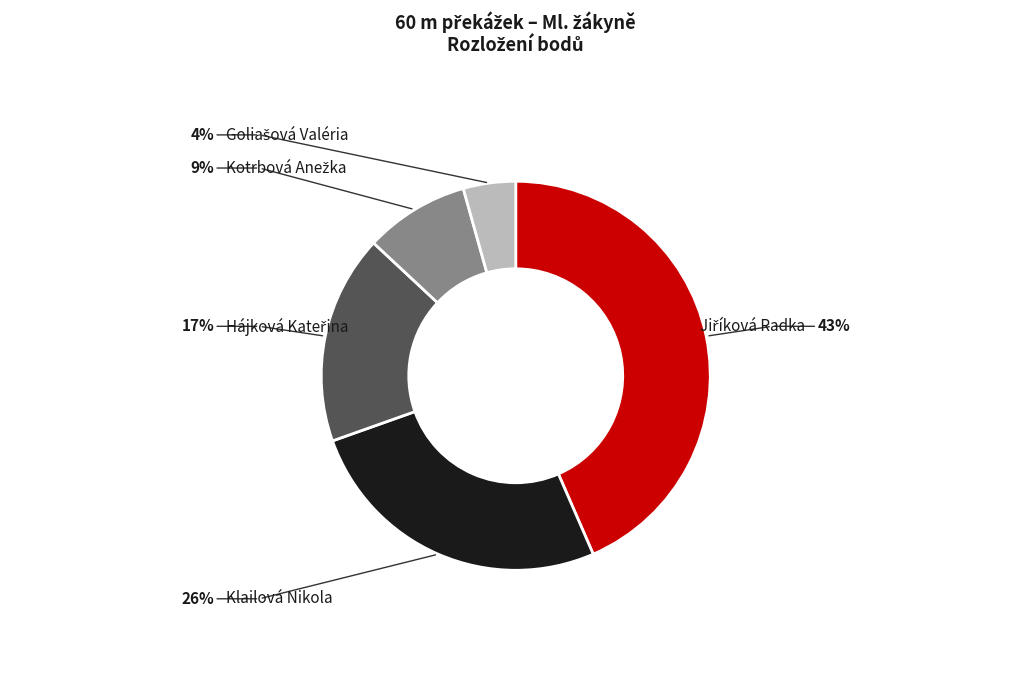

Is the sum of Klailová Nikola and Goliašová Valéria greater than half?

No